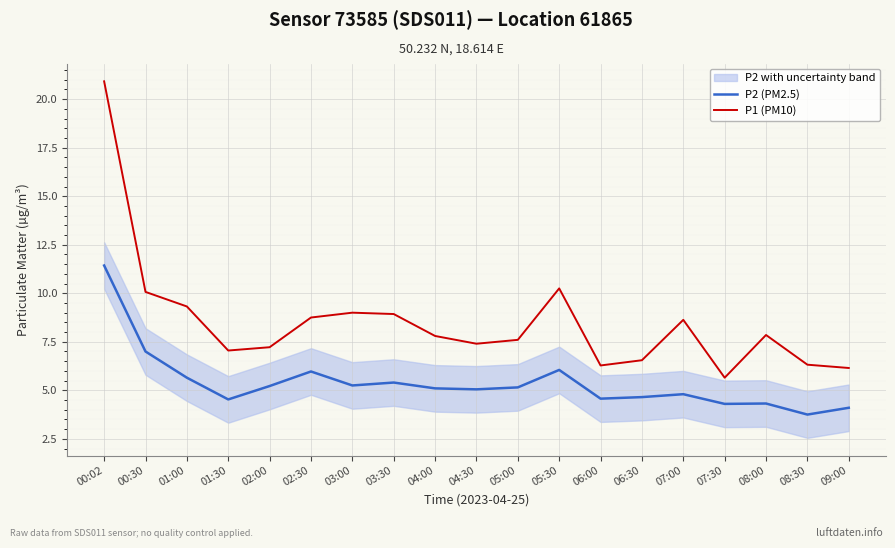

Is this an area chart (filled region under the line)?

No